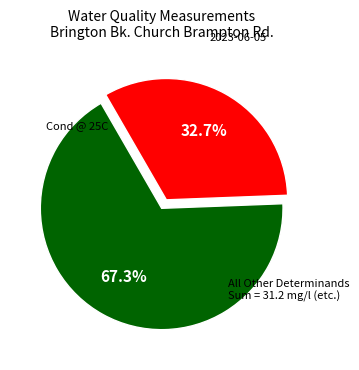

How many segments does this pie chart have?

2